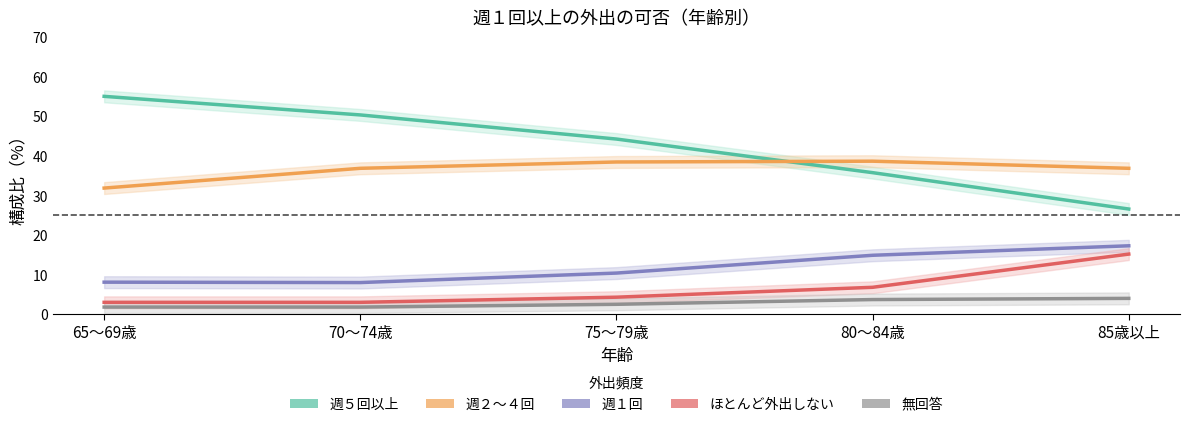

True or false: 週２～４回 has a value of 38.7 at 80～84歳.

True